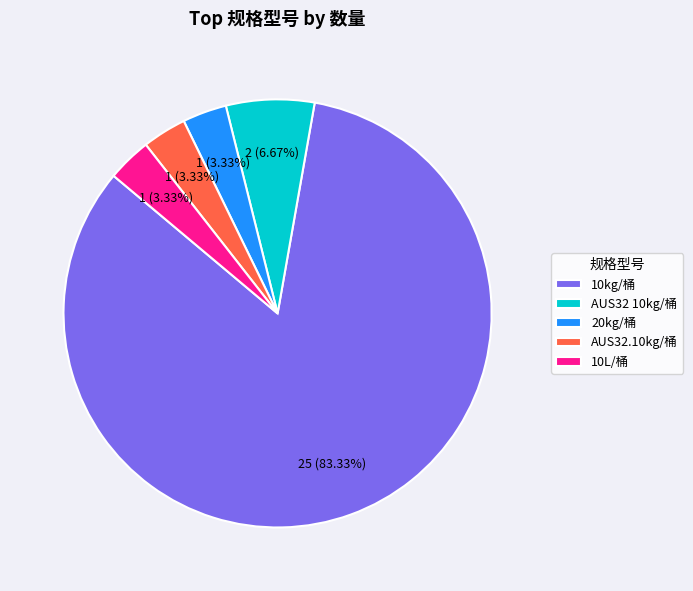

Is there any slice that represents more than half of the pie?

Yes